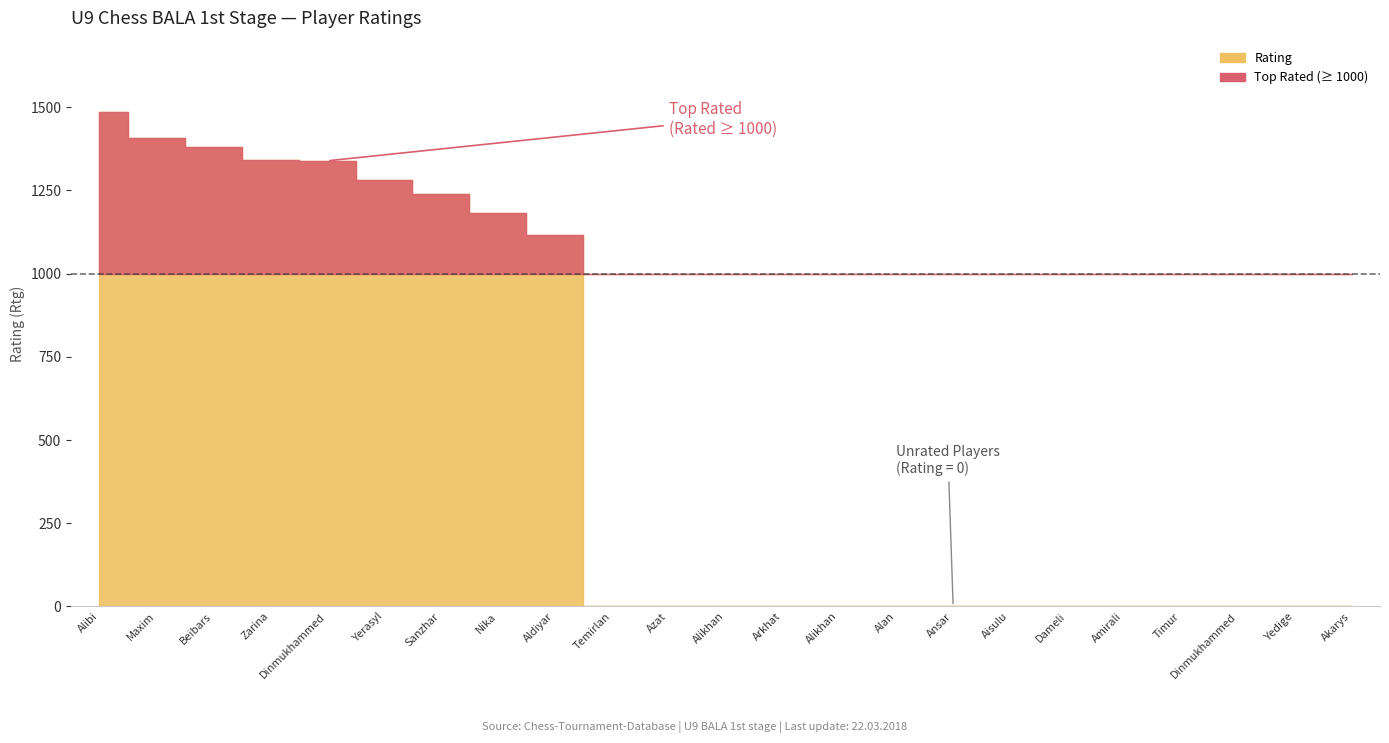

How many values are above zero?

9